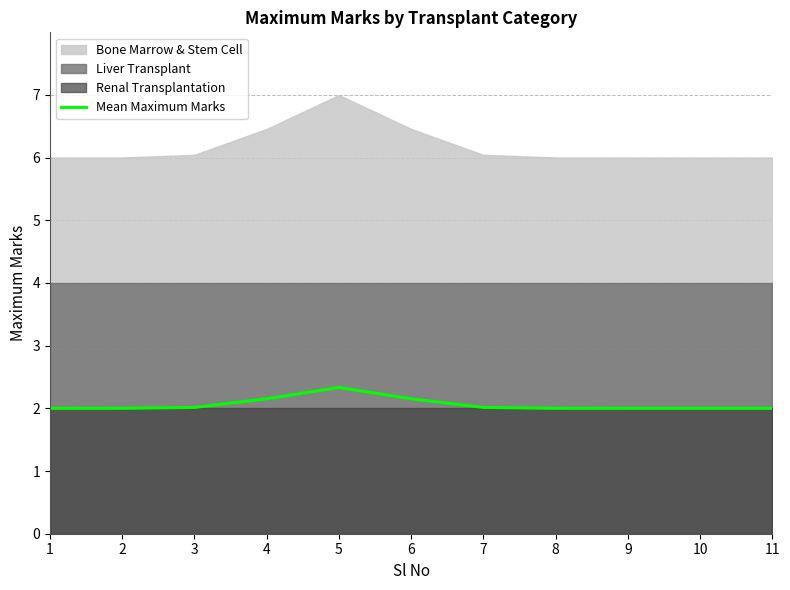

Reading left to right, what are all the values shown in this chart?

2.0	2.0	2.0	2.2	2.3	2.2	2.0	2.0	2.0	2.0	2.0